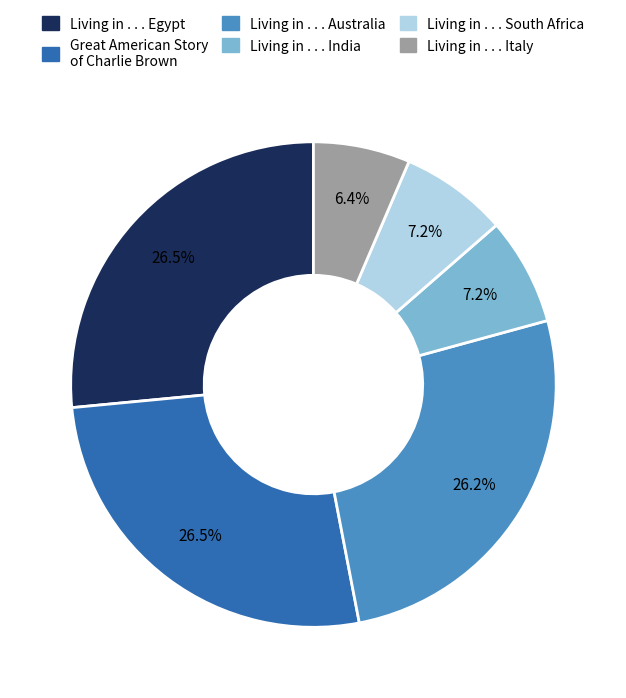

Is there any slice that represents more than half of the pie?

No